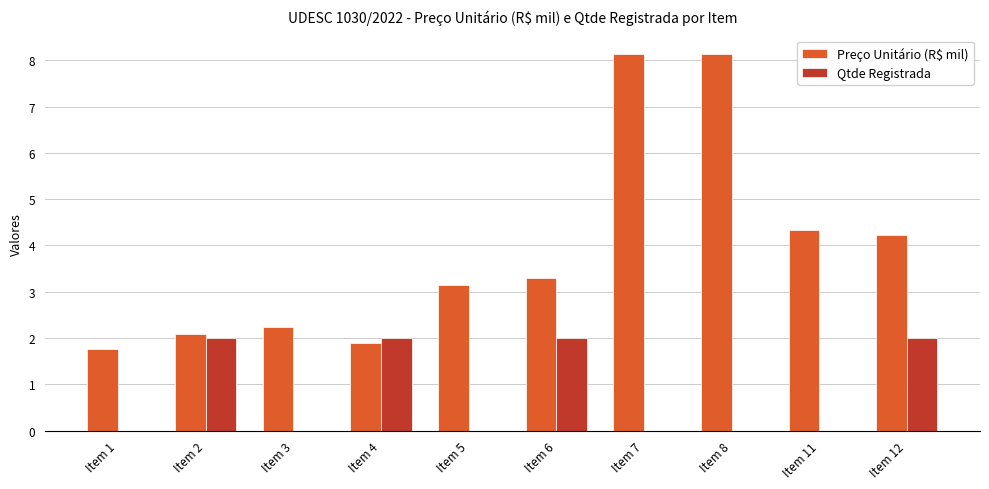

What is the average value of the Qtde Registrada series?

0.8